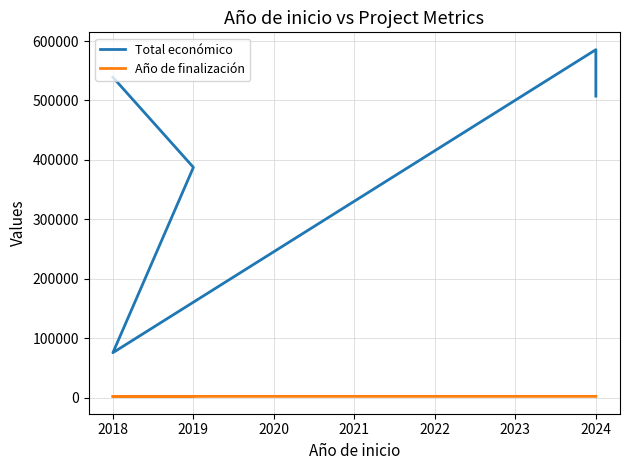

Reading right to left, transcribe all the data shown in this chart.

Total económico: 539000	387426	75575	585460	520062	507255
Año de finalización: 2020	2021	2018	2027	2027	2027